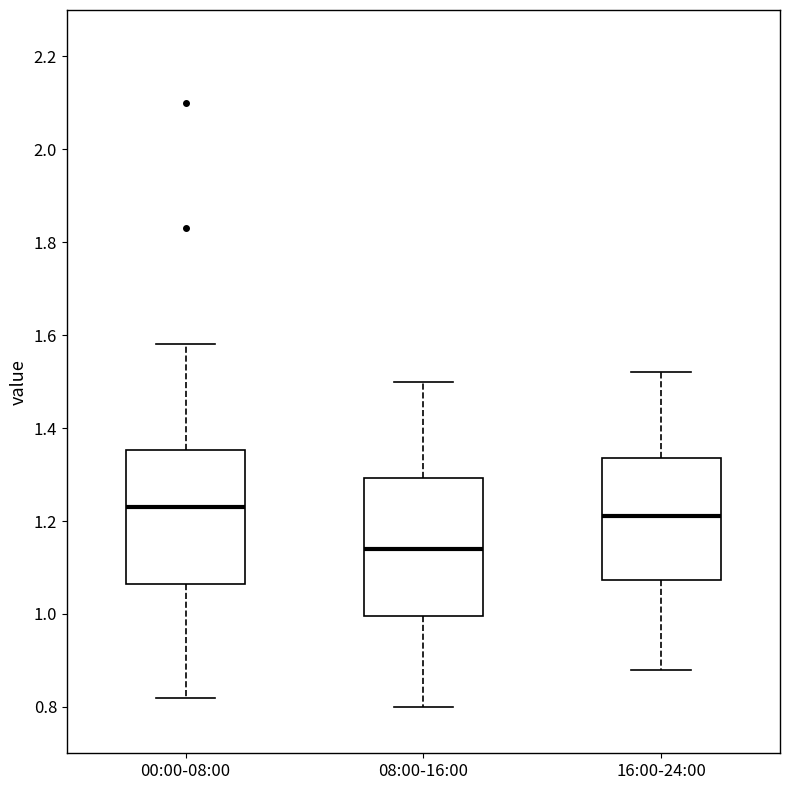

Where does the lower whisker of the box for 16:00-24:00 end on the y-axis? The values are not printed on the chart, so give them approximately, as read against the axis.

0.88